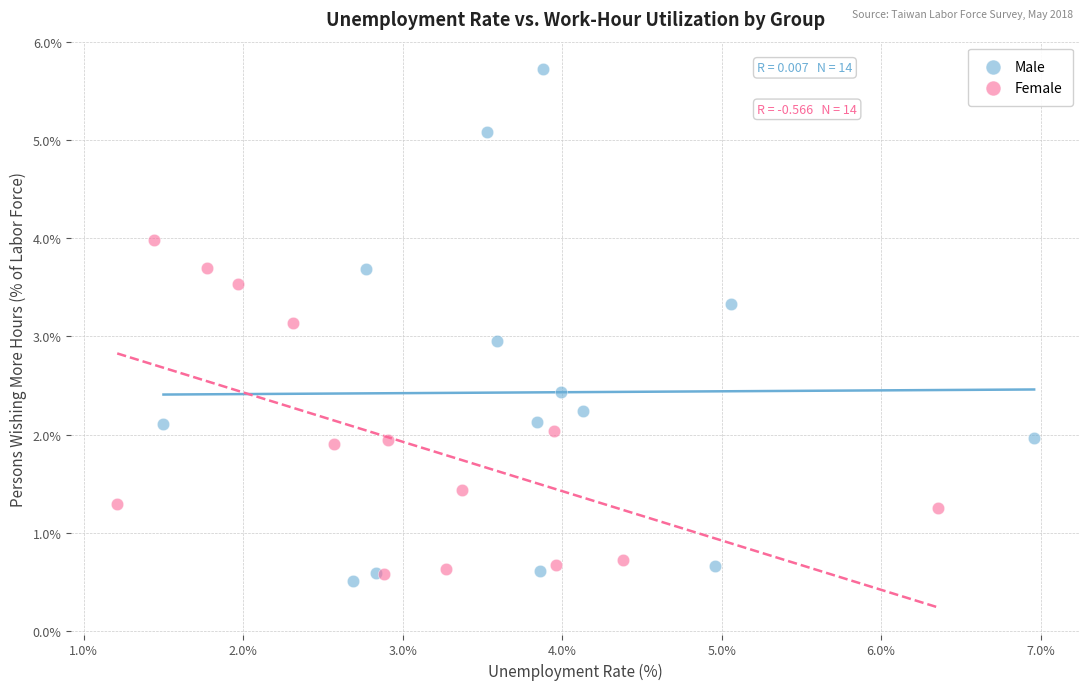

Which series has the largest Y range (max minus min)?

Male